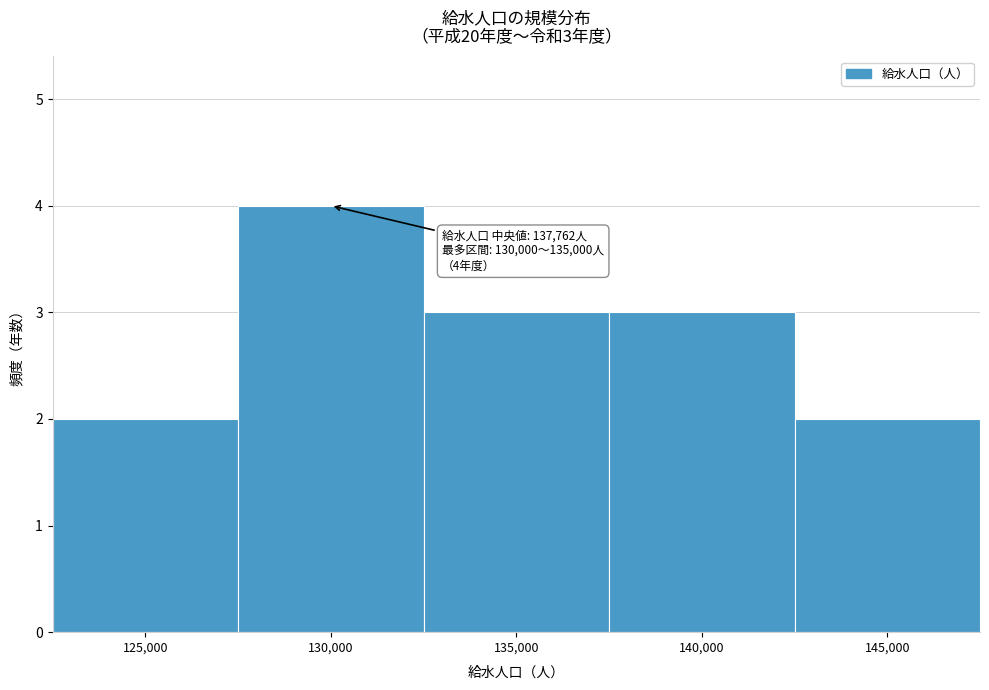

Reading left to right, what are all the values shown in this chart?

2	4	3	3	2